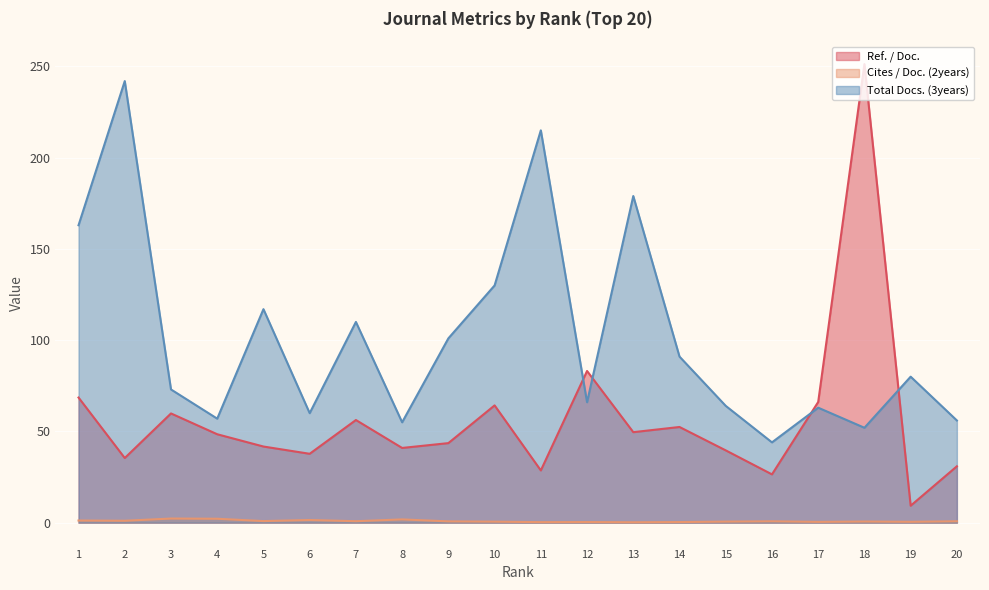

What is the average value of the Cites / Doc. (2years) series?

0.9